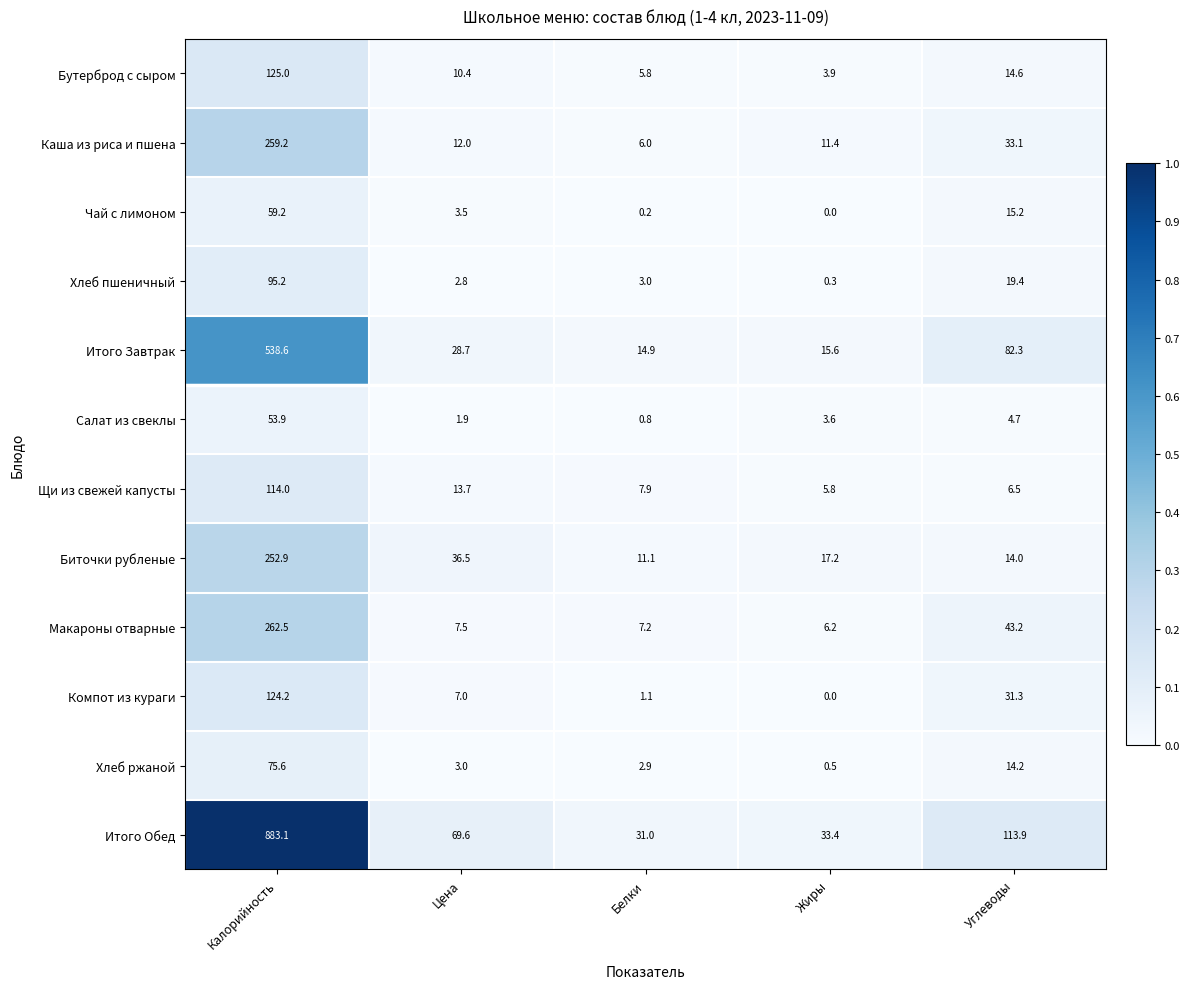

What is the maximum value shown in the chart?

883.1